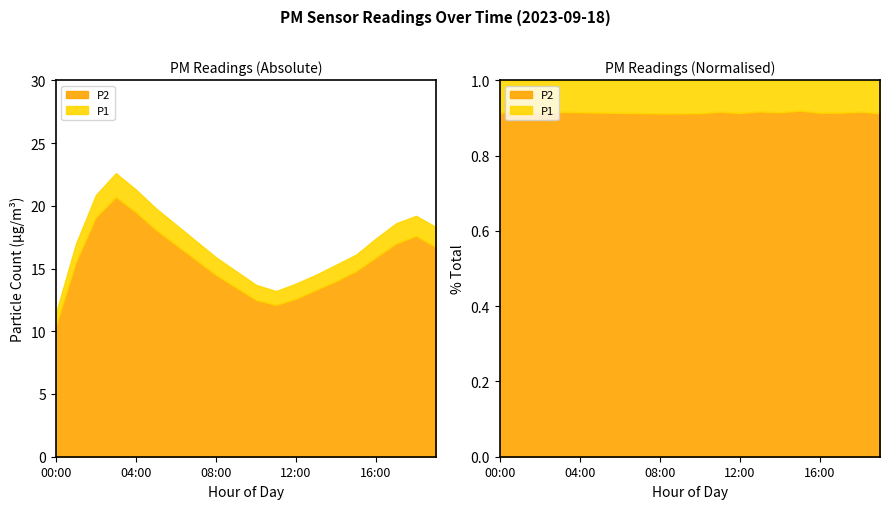

True or false: P2 has a value of 18.8 at 12:00.

False